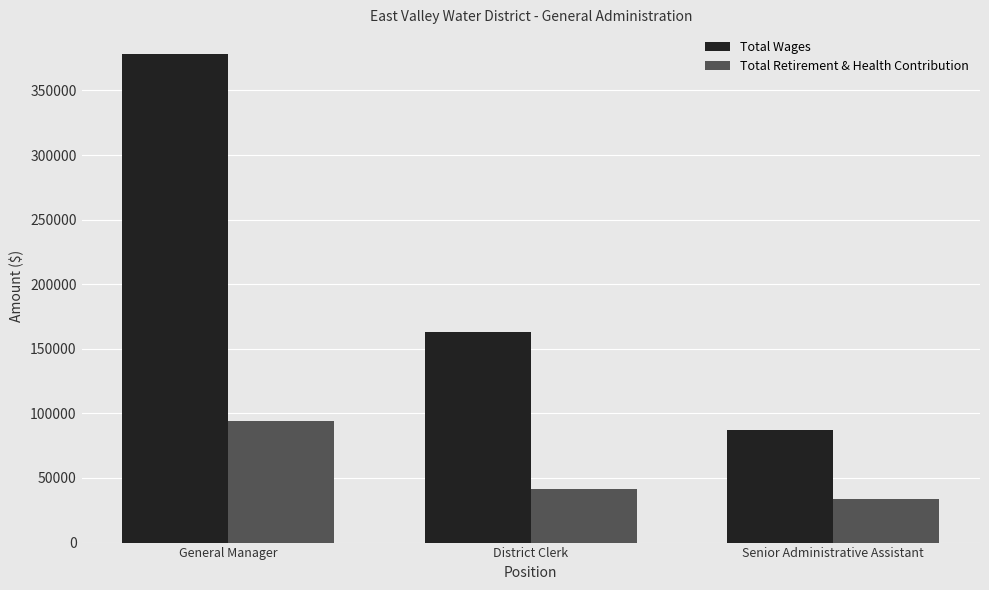

How many bars are there in each group?

2